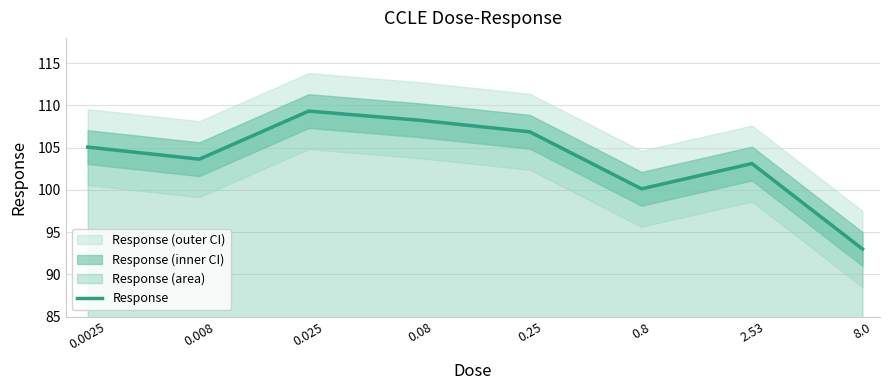

Rank the categories by value from lowest to highest.

8.0, 0.8, 2.53, 0.008, 0.0025, 0.25, 0.08, 0.025